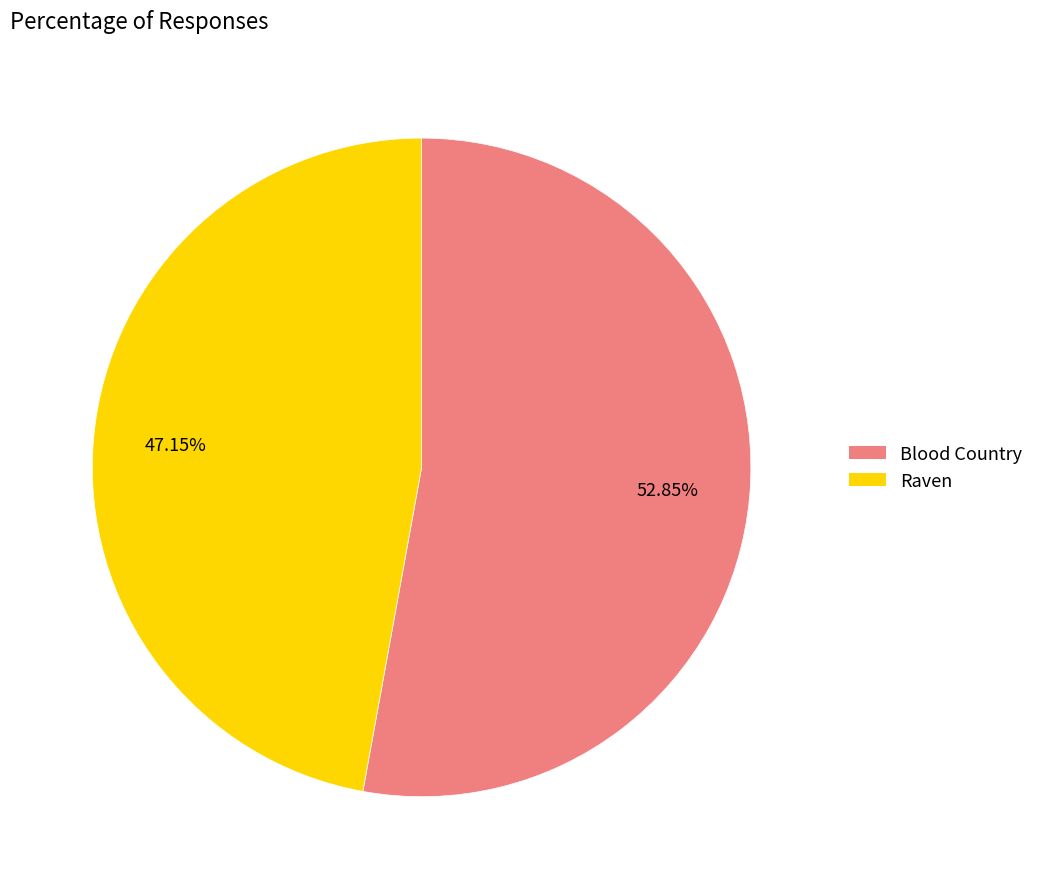

Which slice is the largest?

Blood Country